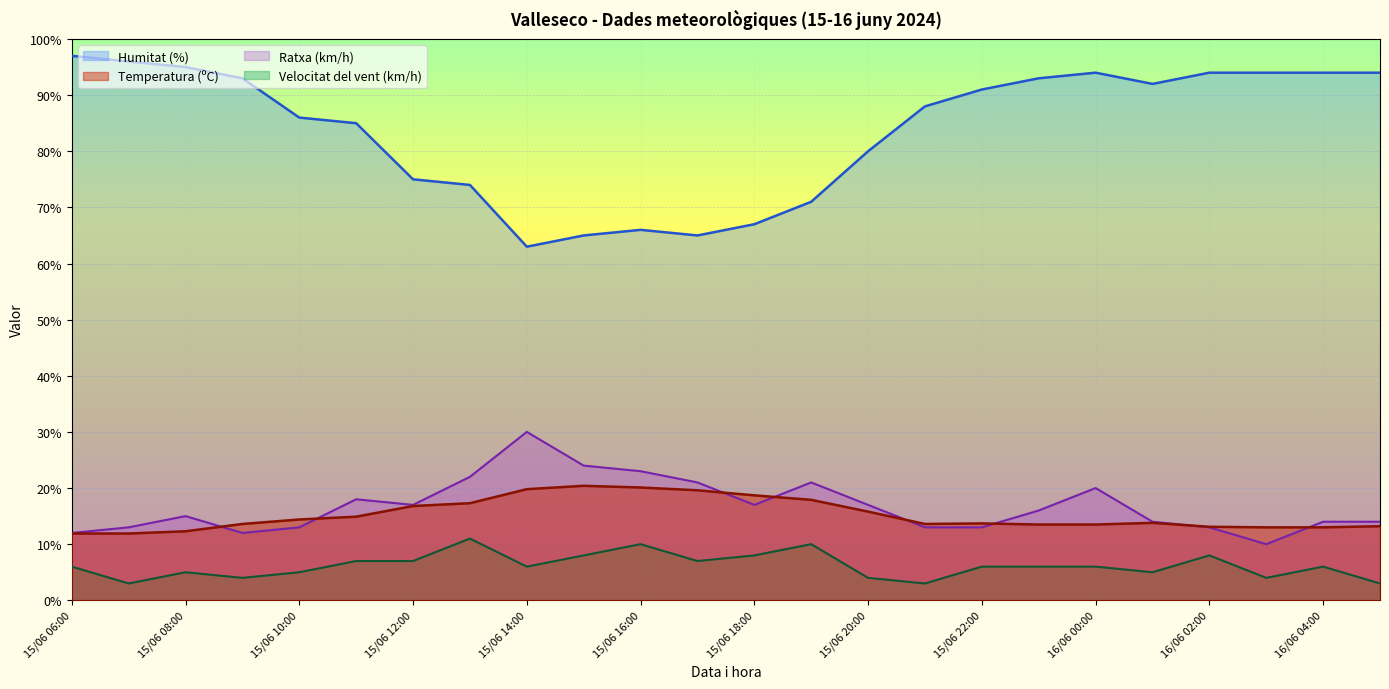

Which series has the largest total across all categories?

Humitat (%)